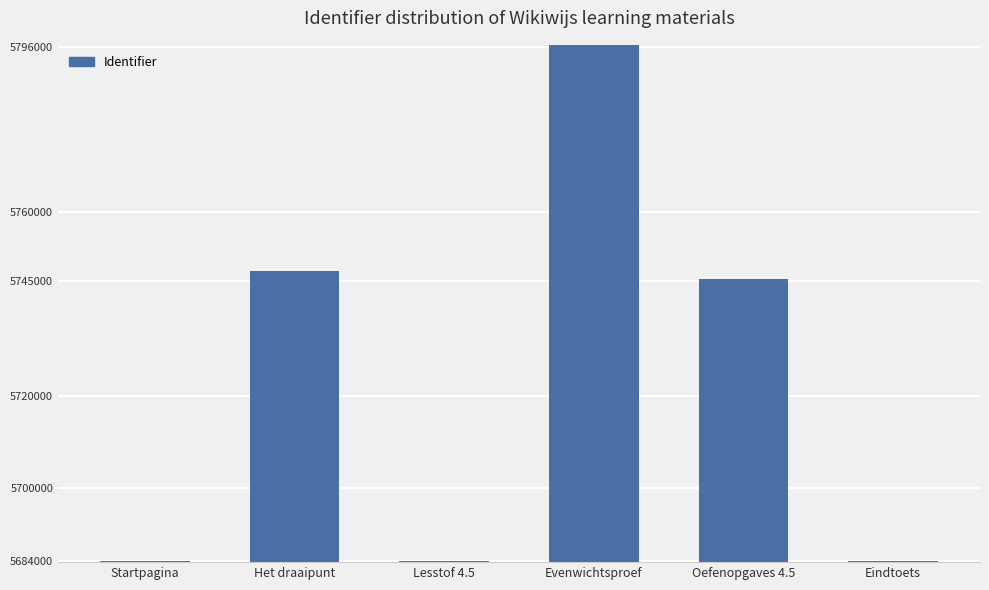

Approximately how many times larger is the value at Oefenopgaves 4.5 compared to Het draaipunt?

1.0